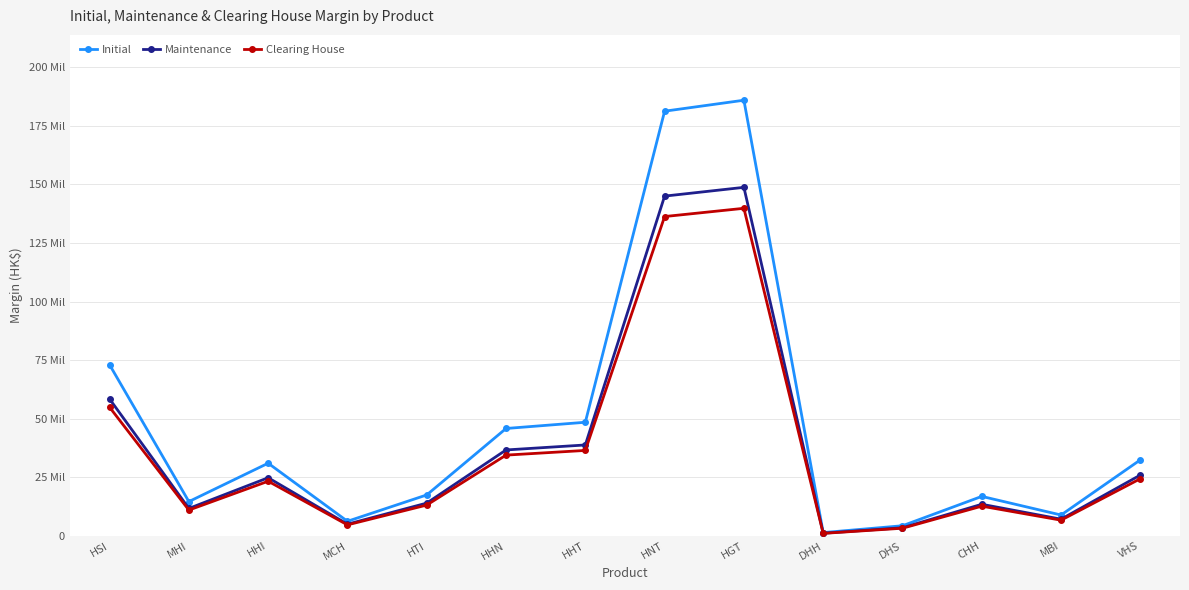

What are all the series names shown in the legend?

Initial, Maintenance, Clearing House